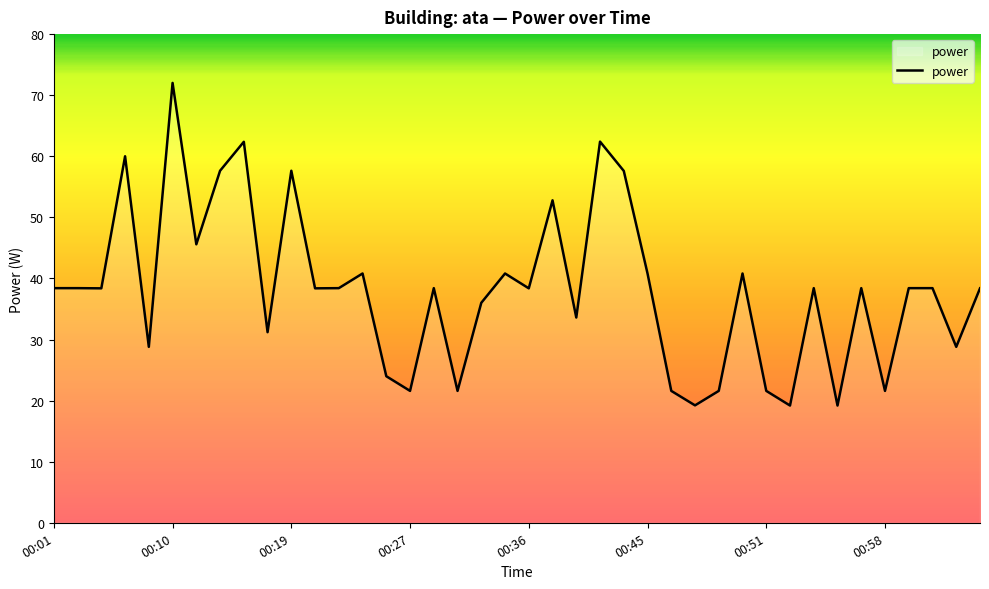

What is the maximum value shown in the chart?

72.0